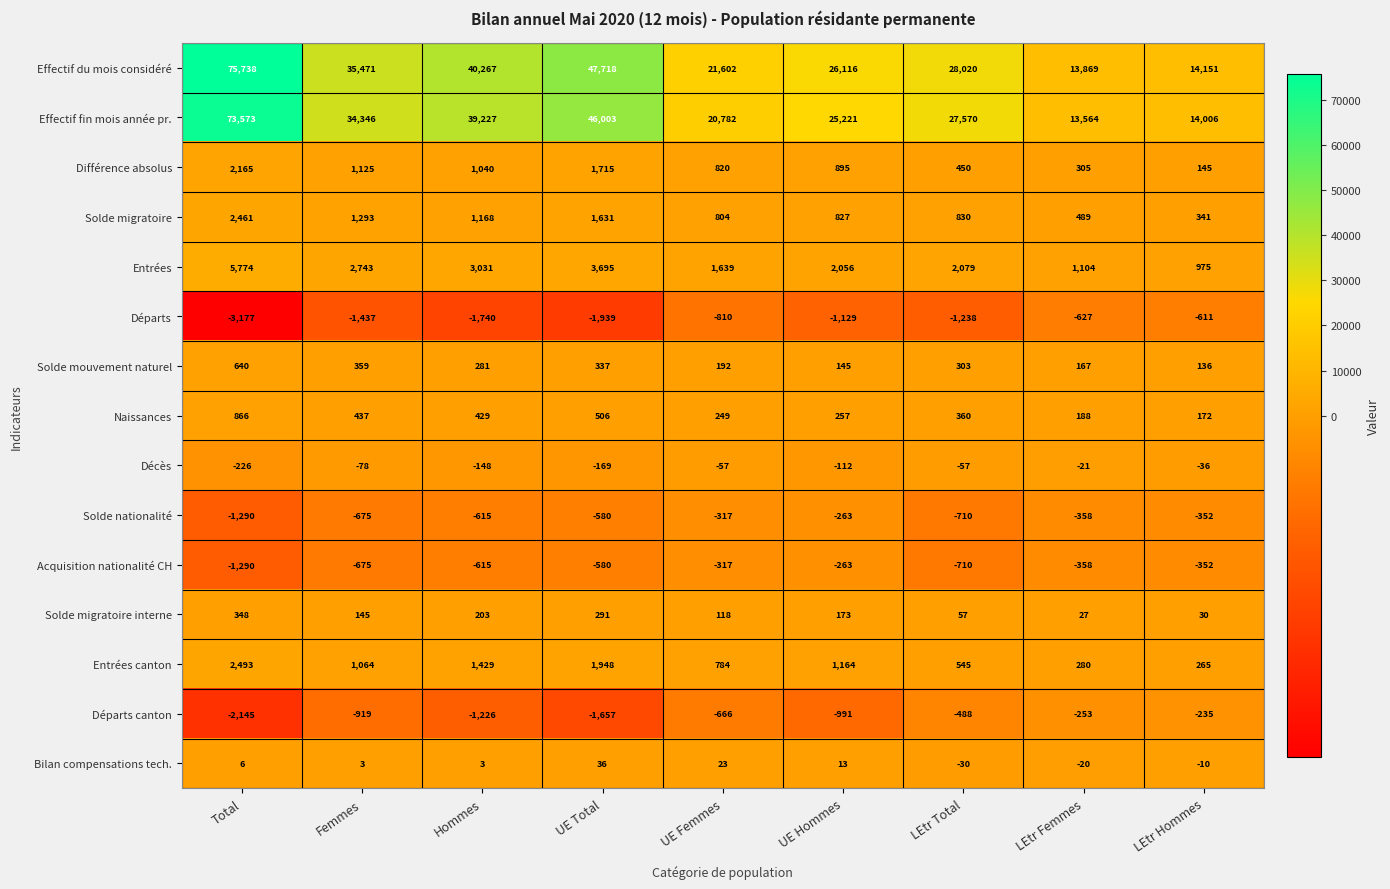

What is the difference between the second highest and second lowest values in the Naissances series?

318